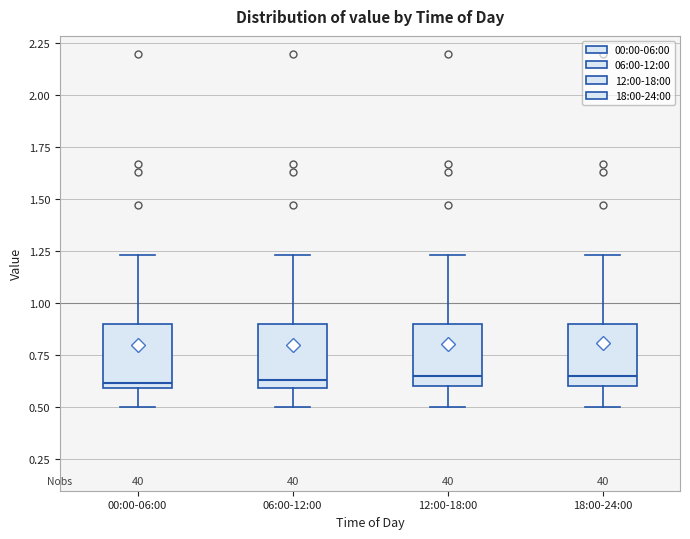

Reading left to right, transcribe this box plot: for each box, give where its median line is, the range the box spans, and where its two whiskers end, as read against the y-axis. The values are not printed on the chart, so give them approximately, as read against the axis.

00:00-06:00: median 0.60 (just above the box's lower edge), box 0.60 to 0.90, whiskers 0.50 to 1.25
06:00-12:00: median 0.65, box 0.60 to 0.90, whiskers 0.50 to 1.25
12:00-18:00: median 0.65, box 0.60 to 0.90, whiskers 0.50 to 1.25
18:00-24:00: median 0.65, box 0.60 to 0.90, whiskers 0.50 to 1.25